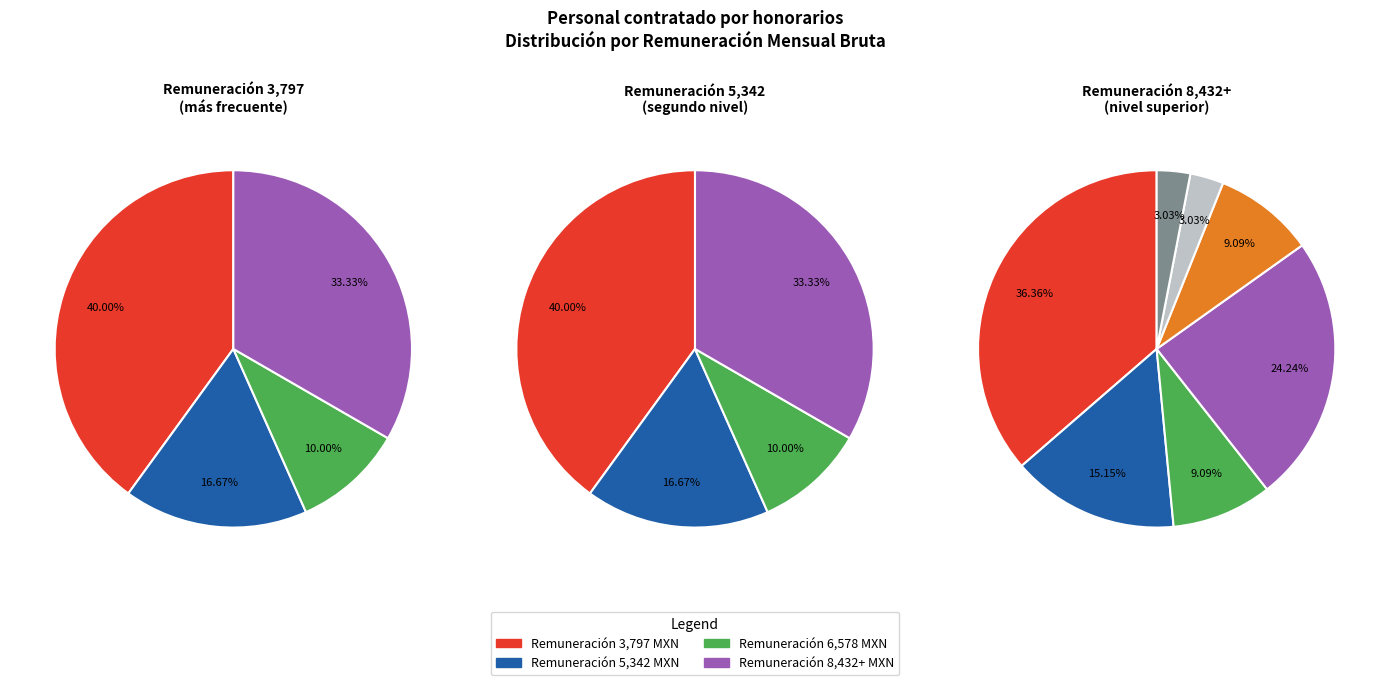

How many segments does this pie chart have?

7